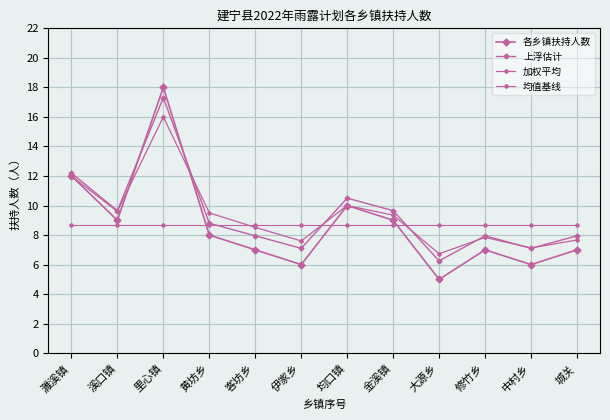

True or false: 加权平均 has more than 2 points higher than both neighbors.

True